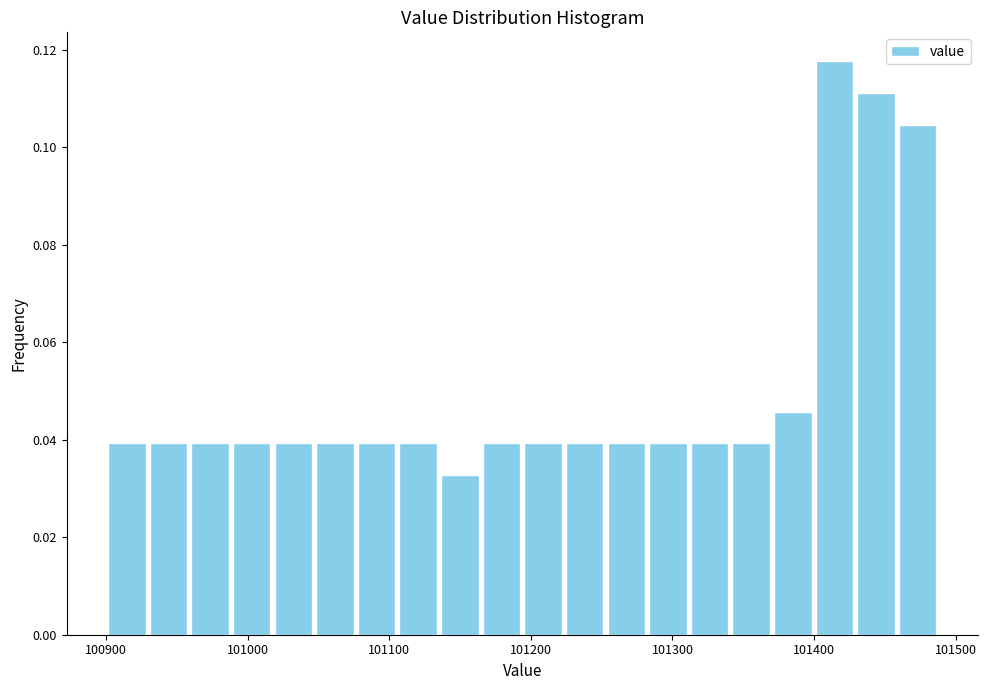

Read against the x-axis, roughly where is the centre of the tallest bar?

101410